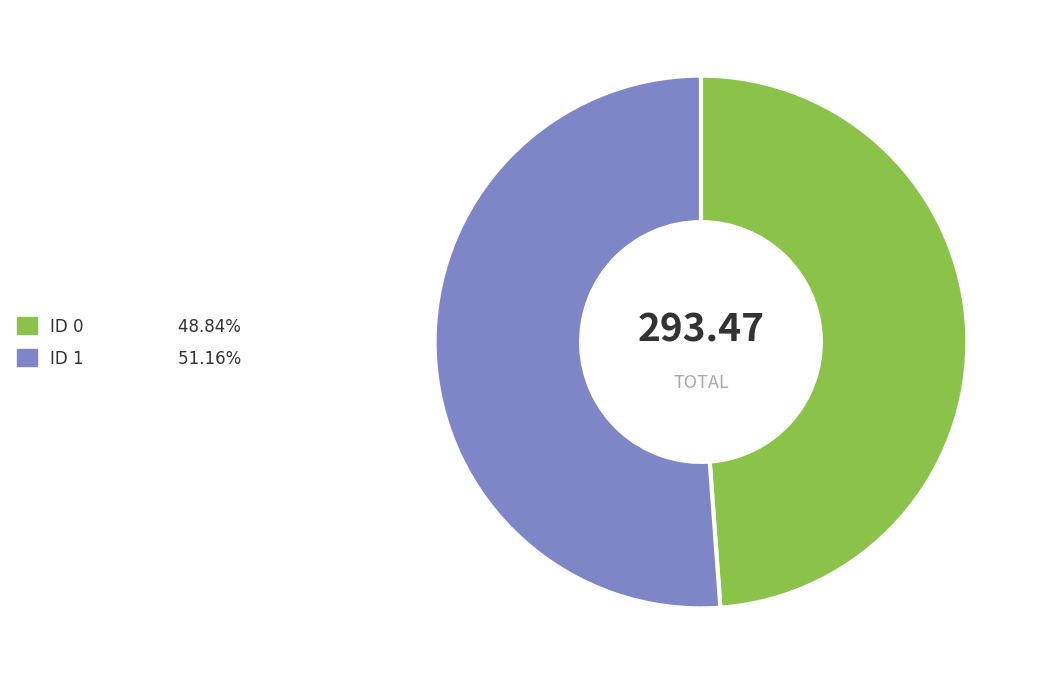

Between ID 0 and ID 1, which is larger?

ID 1